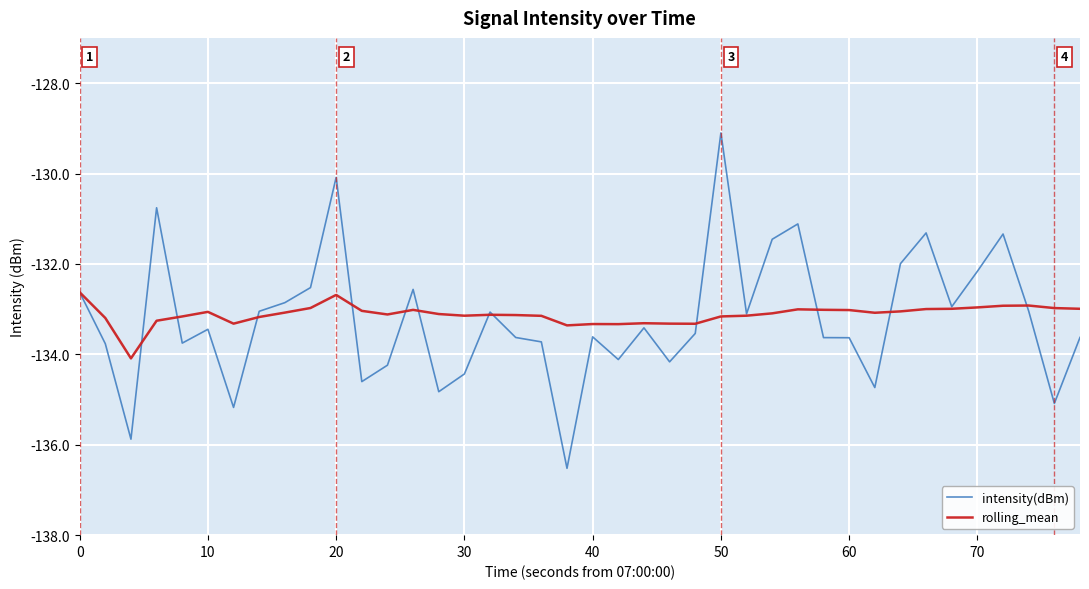

Does the chart display data point markers on the line(s)?

No